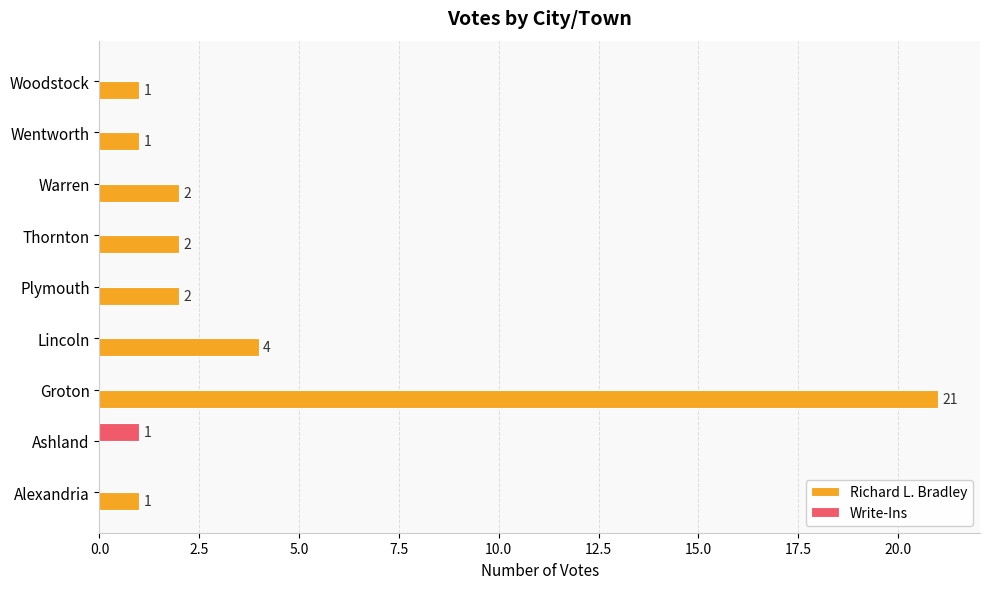

Between Groton and Wentworth, which series saw the biggest shift?

Richard L. Bradley